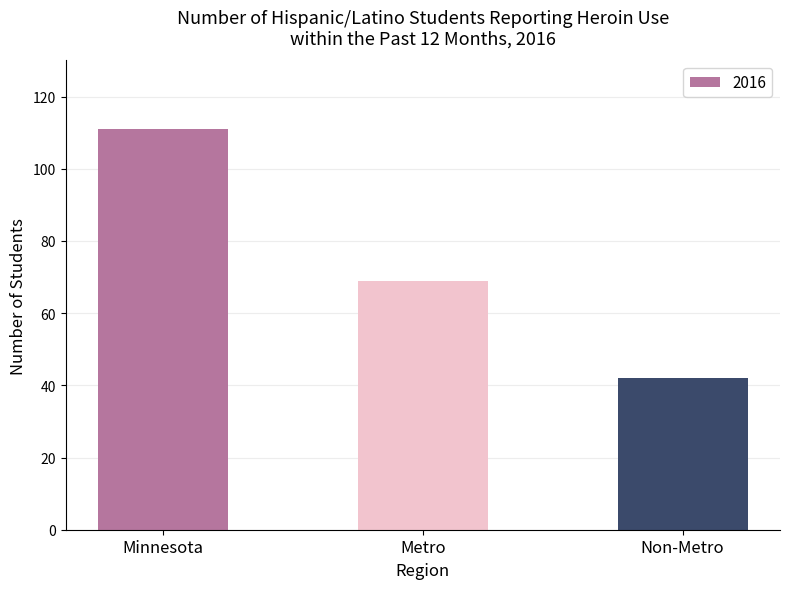

Rank the categories by value from lowest to highest.

Non-Metro, Metro, Minnesota